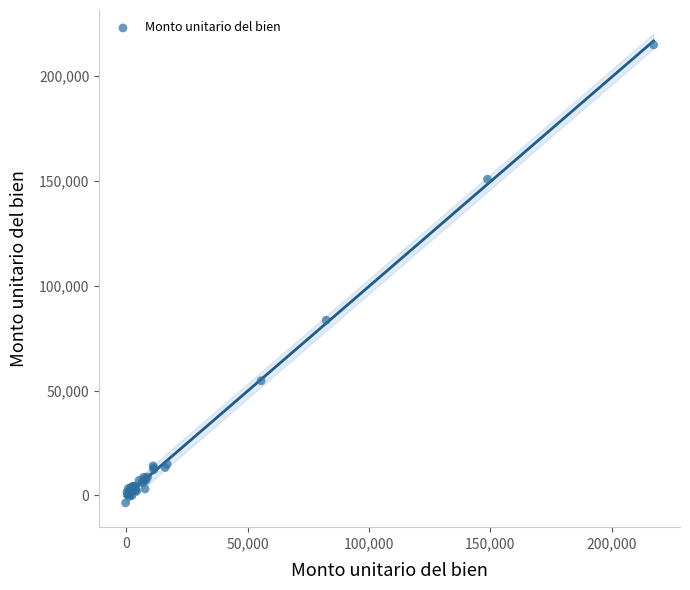

What Y value in the scatter plot is closest to 105639?

83548.2